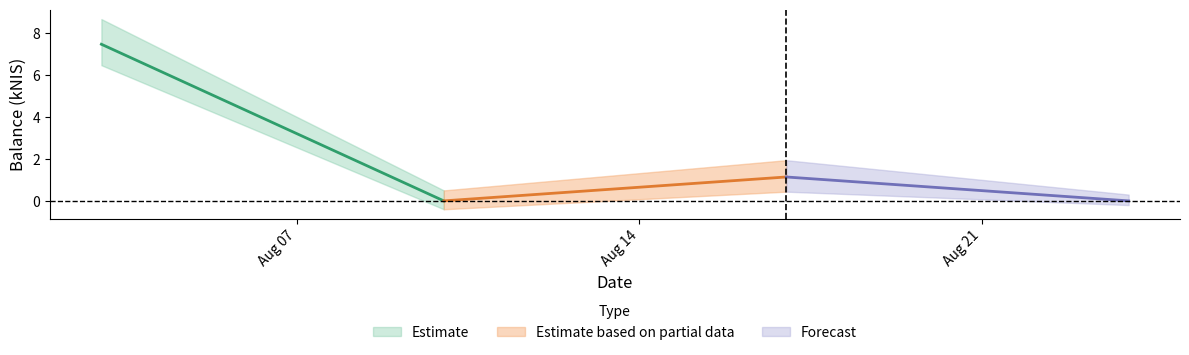

At which label does the data first exceed 1?

2023-08-03